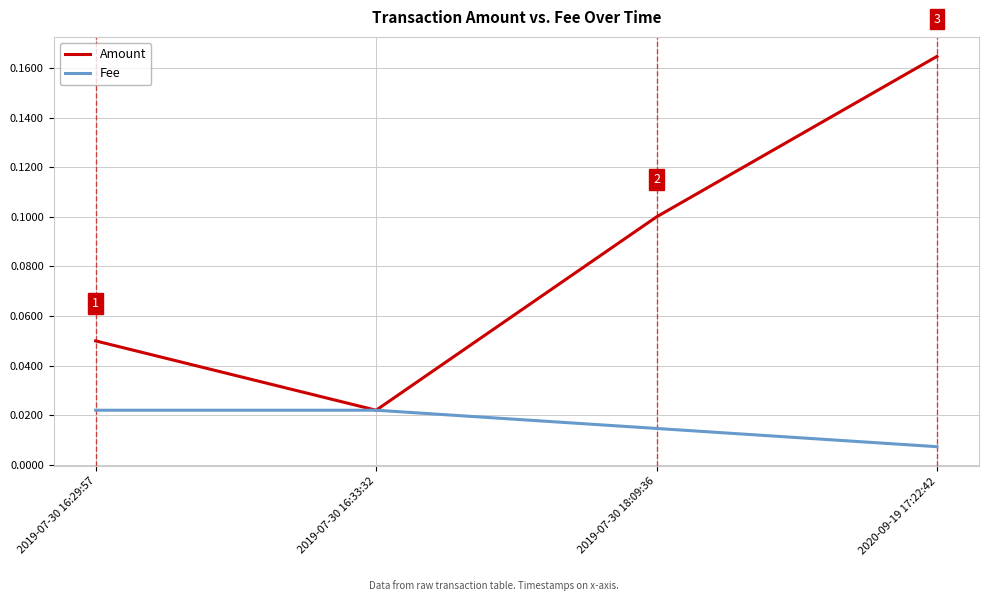

List the series in order of their peak value, highest first.

Amount, Fee